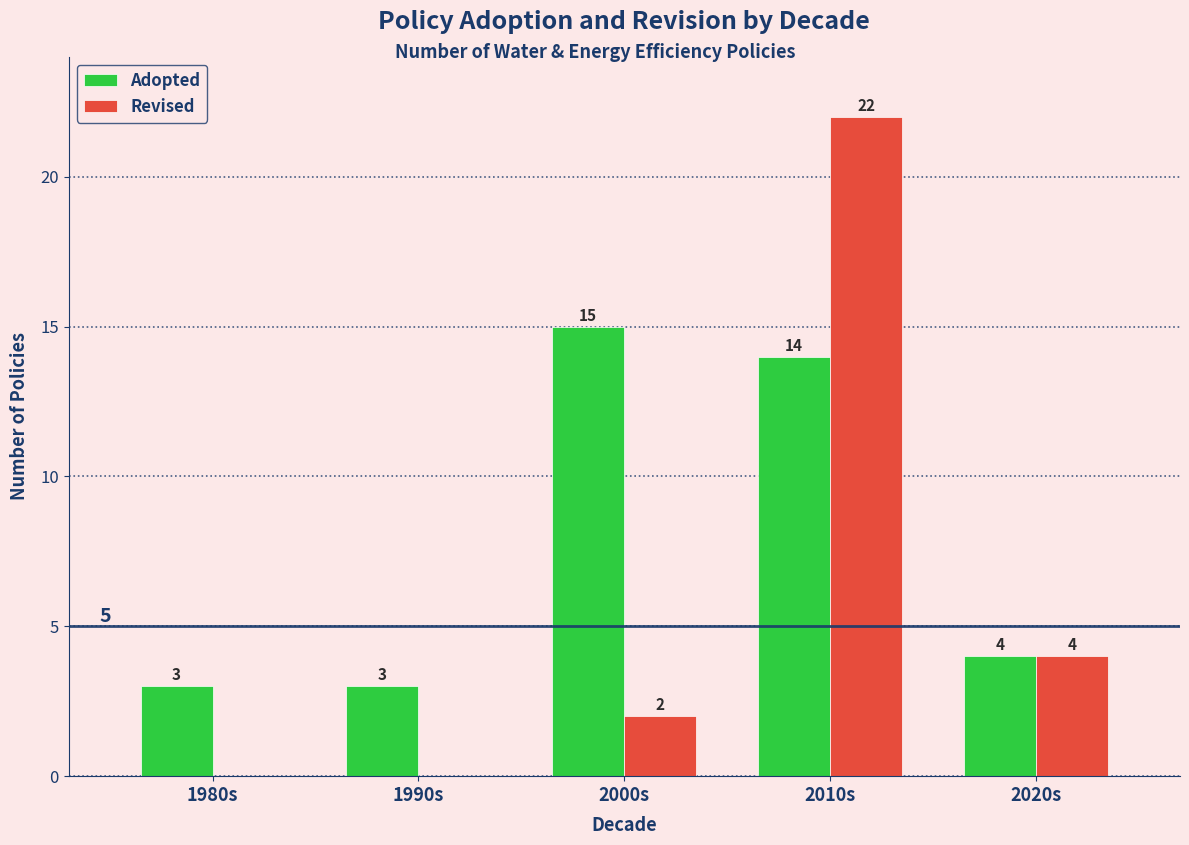

What is the sum of all Revised values?

28